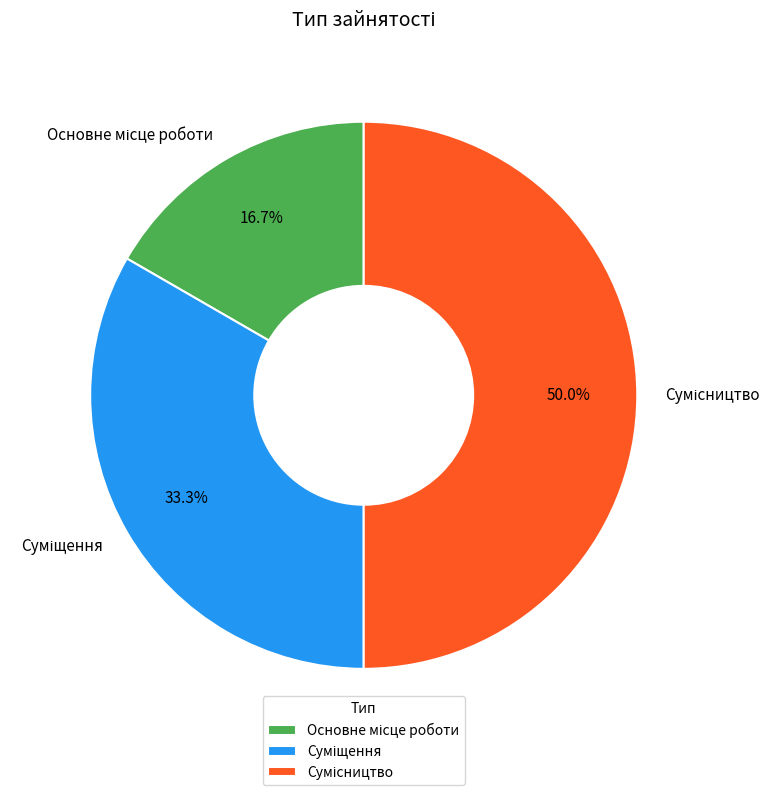

To the nearest percent, what portion does Сумісництво represent?

50%